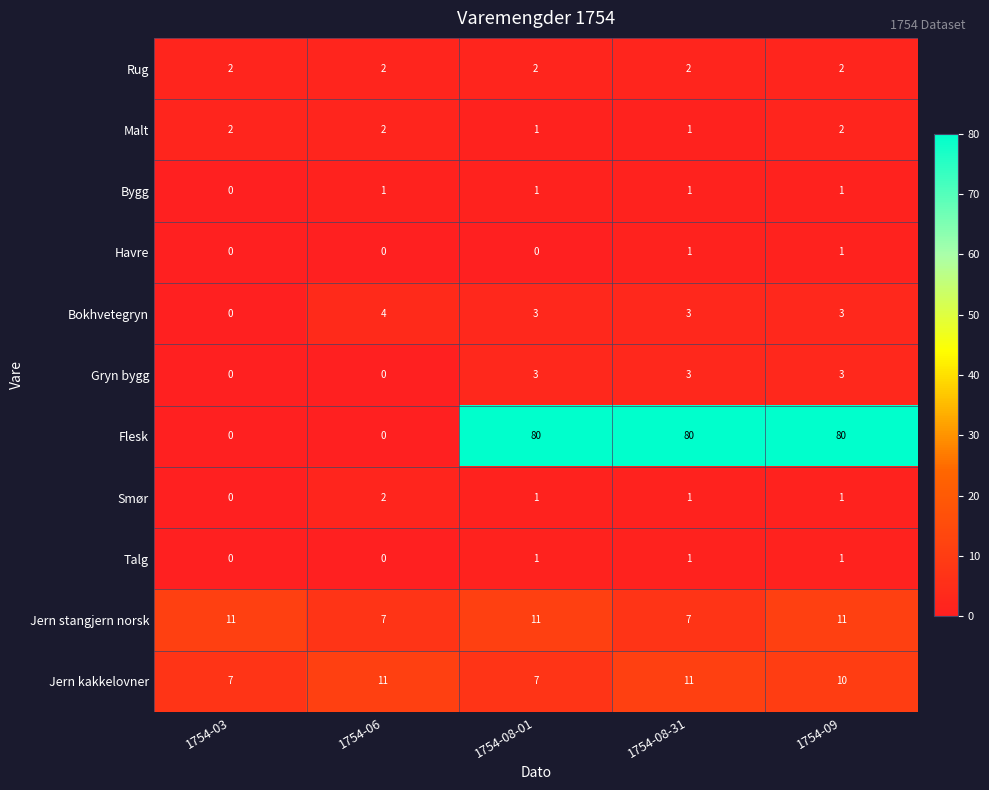

At how many categories does at least one series exceed 35?

3